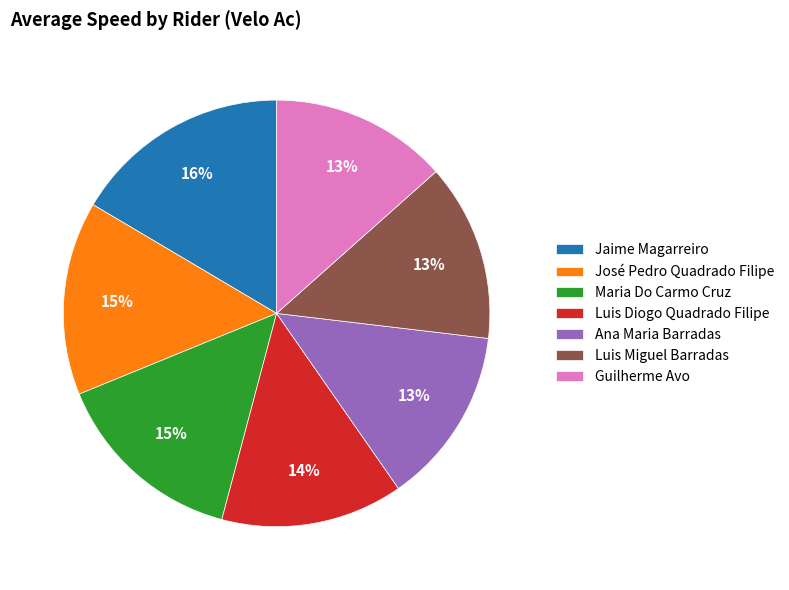

Combined, do José Pedro Quadrado Filipe and Luis Diogo Quadrado Filipe account for over 50%?

No